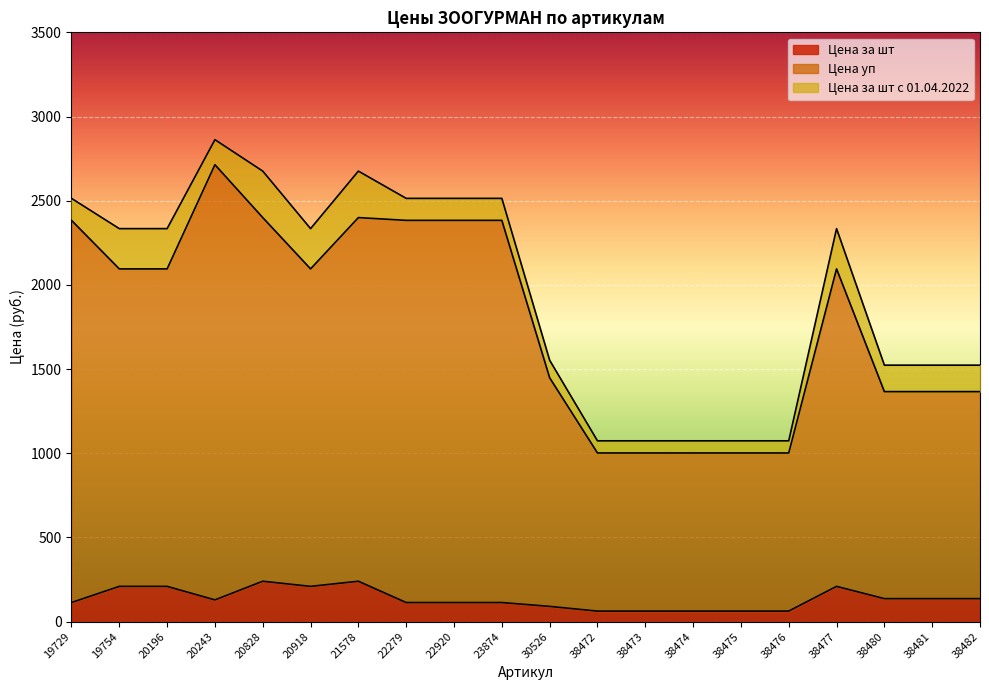

At which category does Цена за шт reach its first local peak?

20828